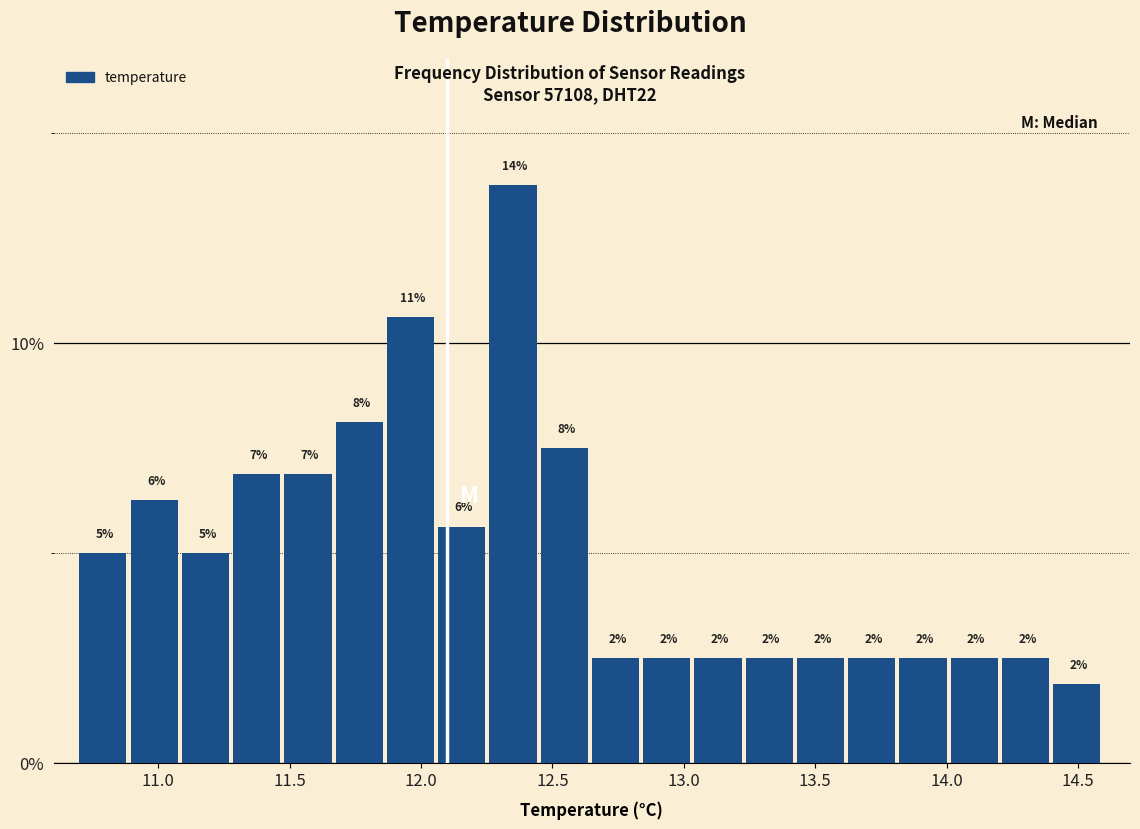

Read against the x-axis, roughly where is the centre of the tallest bar?

12.35